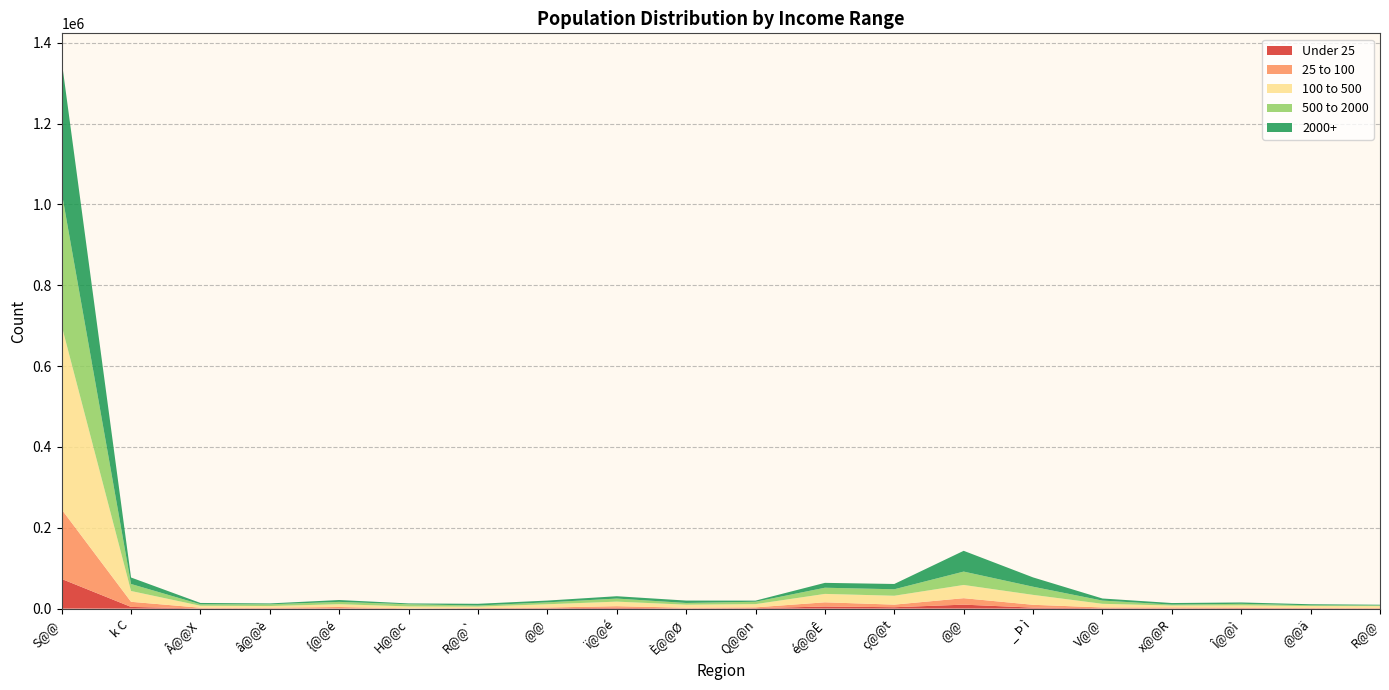

Reading left to right, what are all the values shown in this chart?

Under 25: 73370	4175	452	522	887	7	476	939	1987	446	1073	5166	3441	9799	2457	929	553	1065	652	265
25 to 100: 172059	12681	1765	1707	3129	683	891	1744	4025	1796	2035	10430	6425	16000	6984	1978	2348	1412	998	1183
100 to 500: 454643	26755	4853	4135	6904	4713	3548	8105	11235	7500	7977	20802	21971	32728	24560	8959	4688	5541	4701	4717
500 to 2000: 330276	17317	3625	4284	5719	5359	2783	4693	7636	4245	5880	15279	16024	33112	20192	7985	2330	3806	1902	1812
2000+: 325408	16048	3304	2206	4591	2079	4213	4402	5767	5912	2787	12047	13107	51392	23013	5163	3891	3390	2580	1648